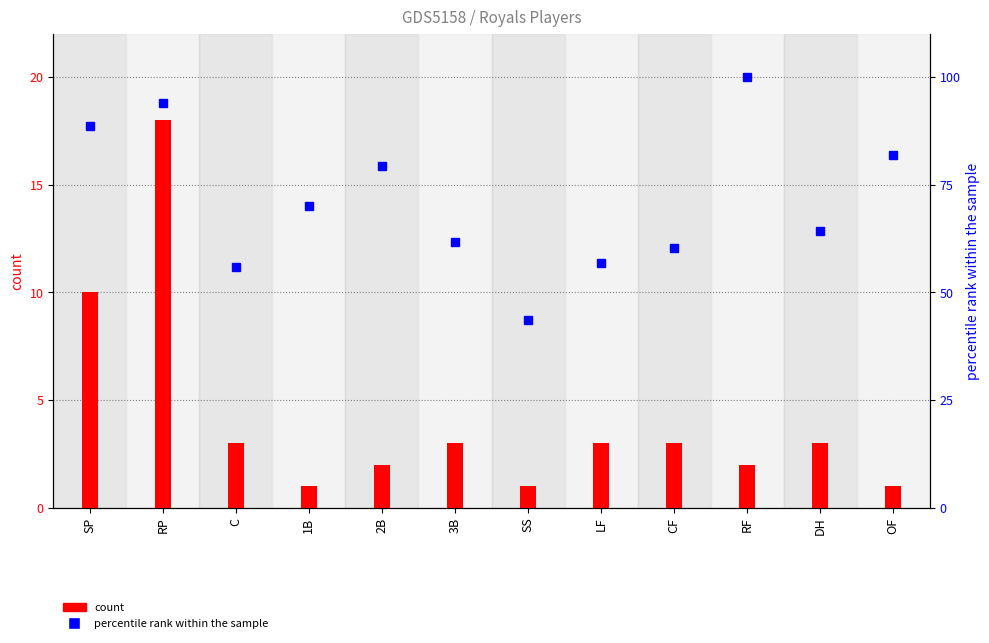

Reading right to left, transcribe all the data shown in this chart.

1	3	2	3	3	1	3	2	1	3	18	10